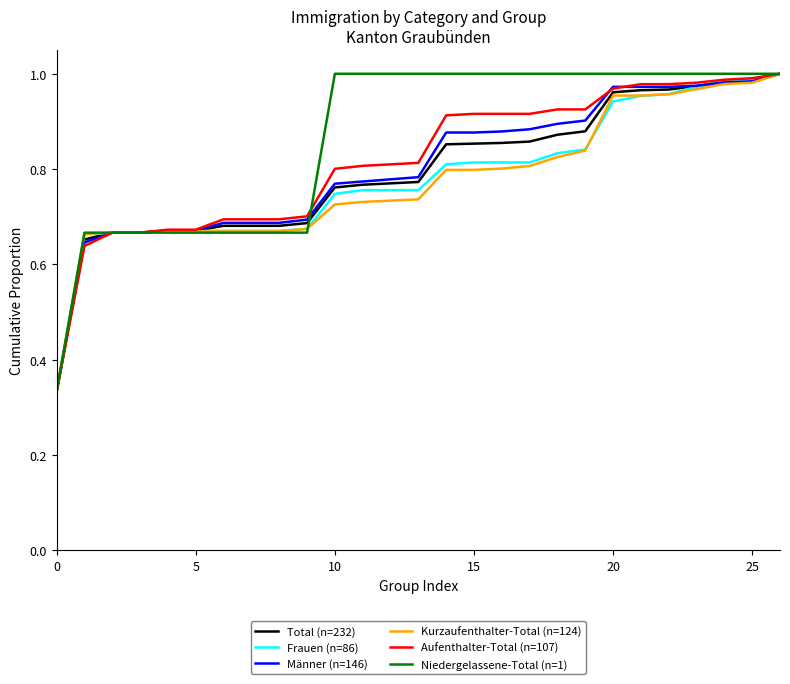

Which series has the largest total across all categories?

Niedergelassene-Total (n=1)